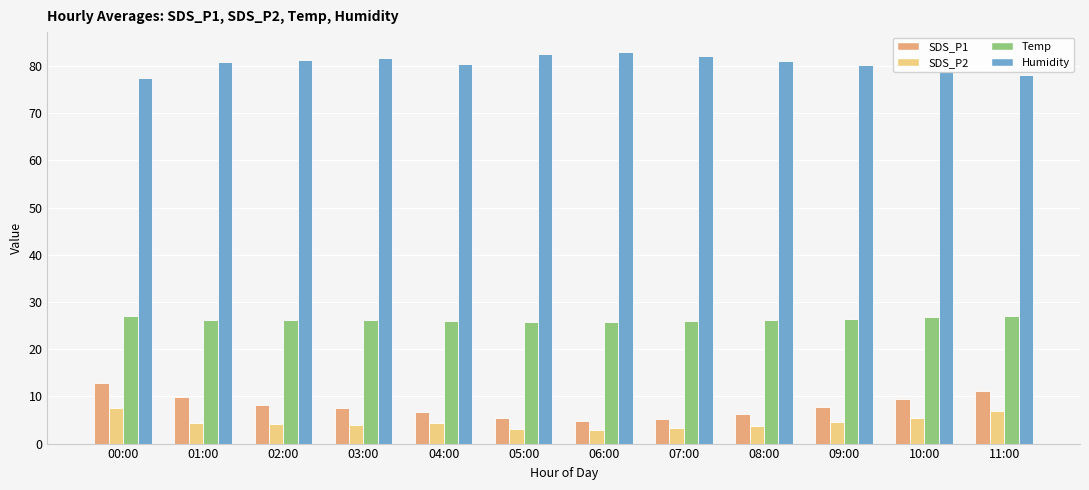

Is it true that SDS_P1 equals 12.8 at 00:00?

True